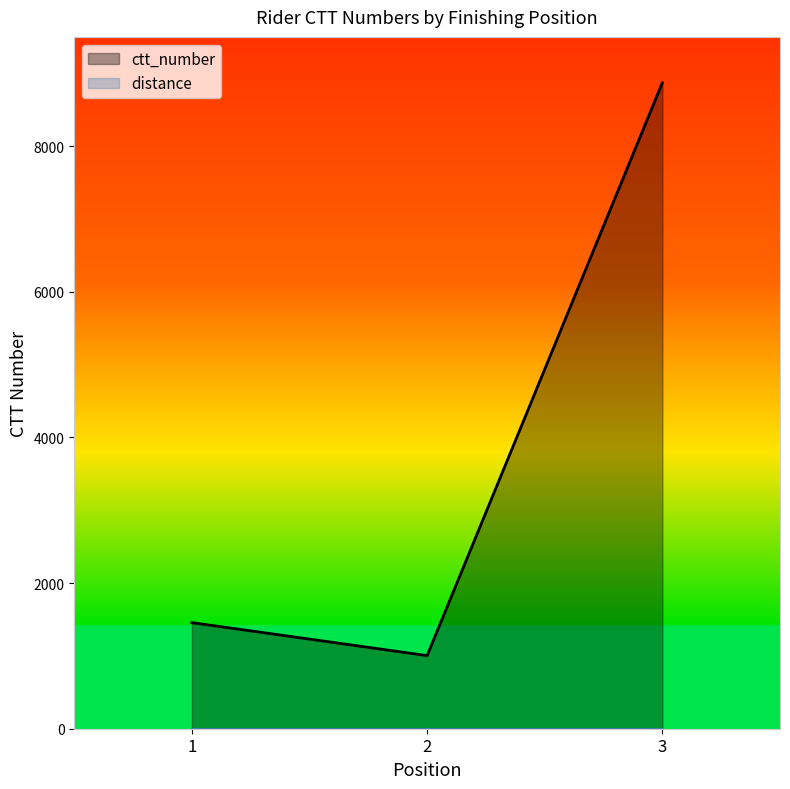

The chart shows a value of 1004 at 2. True or false?

True